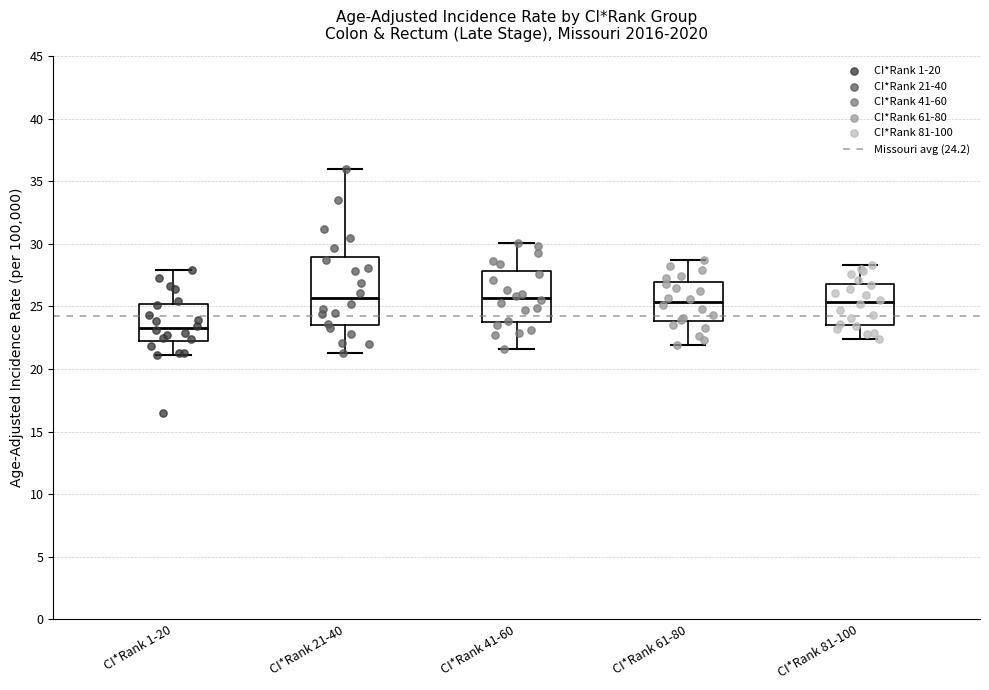

Reading left to right, read every box against the y-axis: the position of its median line, the range the box covers, and the ends of its whiskers. The values are not printed on the chart, so give them approximately, as read against the axis.

CI*Rank 1-20: median 23.5, box 22.5 to 25.0, whiskers 21.0 to 28.0
CI*Rank 21-40: median 25.5, box 23.5 to 29.0, whiskers 21.5 to 36.0
CI*Rank 41-60: median 25.5, box 23.5 to 28.0, whiskers 21.5 to 30.0
CI*Rank 61-80: median 25.5, box 24.0 to 27.0, whiskers 22.0 to 28.5
CI*Rank 81-100: median 25.5, box 23.5 to 27.0, whiskers 22.5 to 28.5